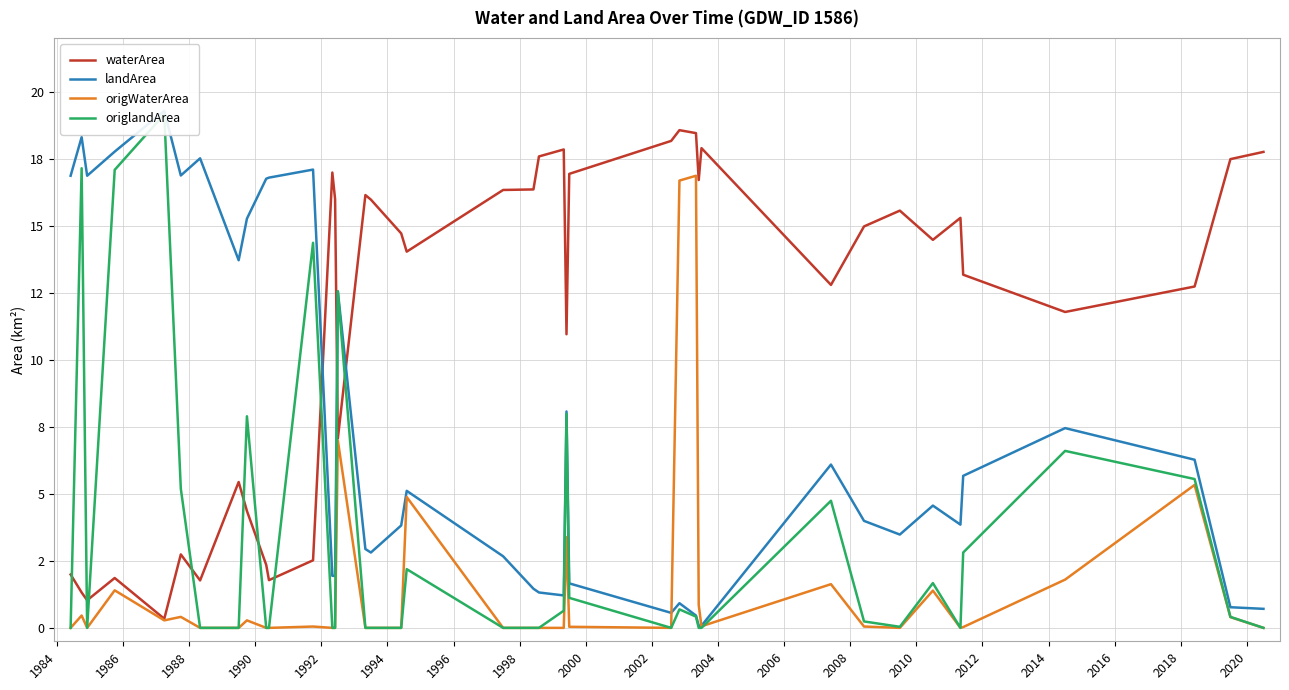

Reading left to right, list all the values displayed in this chart.

waterArea: 2.0	1.3	1.0	1.9	0.3	2.7	1.8	5.4	4.4	2.4	1.8	2.5	17.0	16.0	7.1	16.1	16.0	14.7	14.0	16.3	16.4	17.6	17.8	10.9	16.9	18.2	18.6	18.4	16.7	17.9	12.8	15.0	15.6	14.5	15.3	13.2	11.8	12.7	17.5	17.8
landArea: 16.9	18.3	16.9	17.8	19.3	16.9	17.5	13.7	15.3	16.8	16.8	17.1	1.9	1.9	12.6	2.9	2.8	3.8	5.1	2.7	1.5	1.3	1.2	8.1	1.7	0.6	0.9	0.5	0.1	0.1	6.1	4.0	3.5	4.6	3.9	5.7	7.5	6.3	0.8	0.7
origWaterArea: 0.0	0.5	0.0	1.4	0.3	0.4	0.0	0.0	0.3	0.0	0.0	0.1	0.0	0.0	7.0	0.0	0.0	0.0	4.9	0.0	0.0	0.0	0.0	3.4	0.0	0.0	16.7	16.9	0.8	0.1	1.6	0.1	0.0	1.4	0.0	0.0	1.8	5.3	0.4	0.0
origlandArea: 0.0	17.1	0.0	17.1	19.1	5.2	0.0	0.0	7.9	0.0	0.0	14.4	0.0	0.0	12.6	0.0	0.0	0.0	2.2	0.0	0.0	0.0	0.6	8.0	1.1	0.0	0.7	0.4	0.0	0.0	4.7	0.2	0.0	1.7	0.0	2.8	6.6	5.5	0.4	0.0